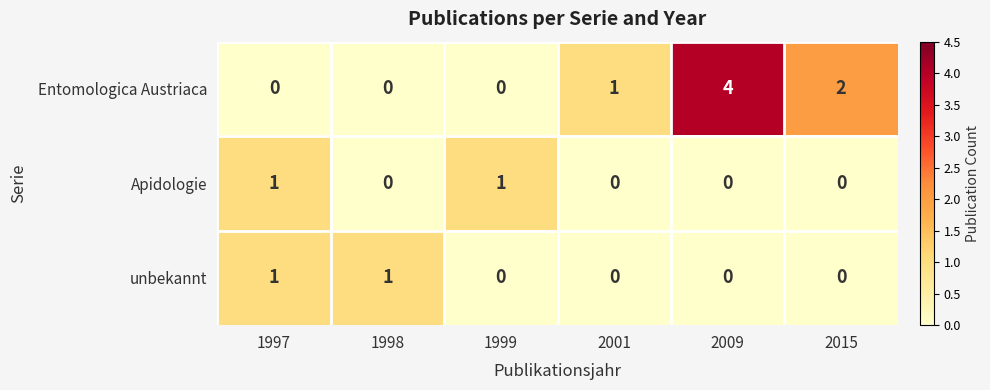

What is the total value across all series at 2015?

2